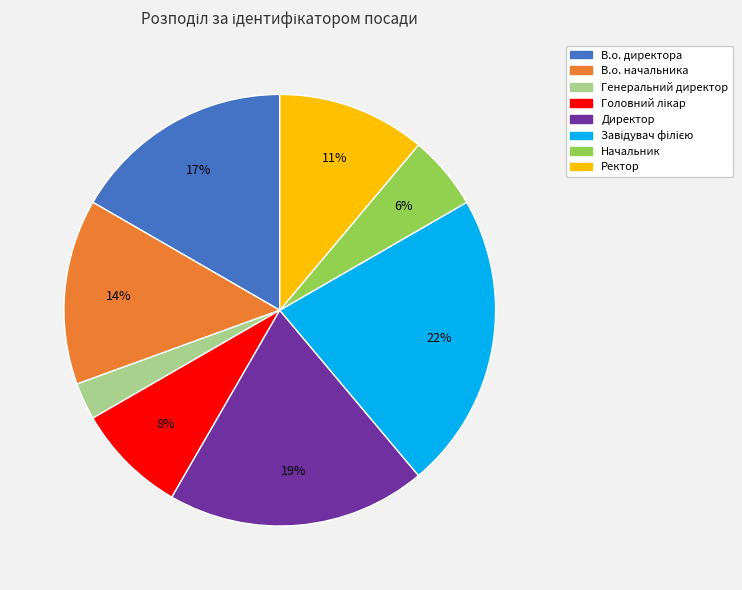

Which category has the smallest portion of the pie?

Генеральний директор